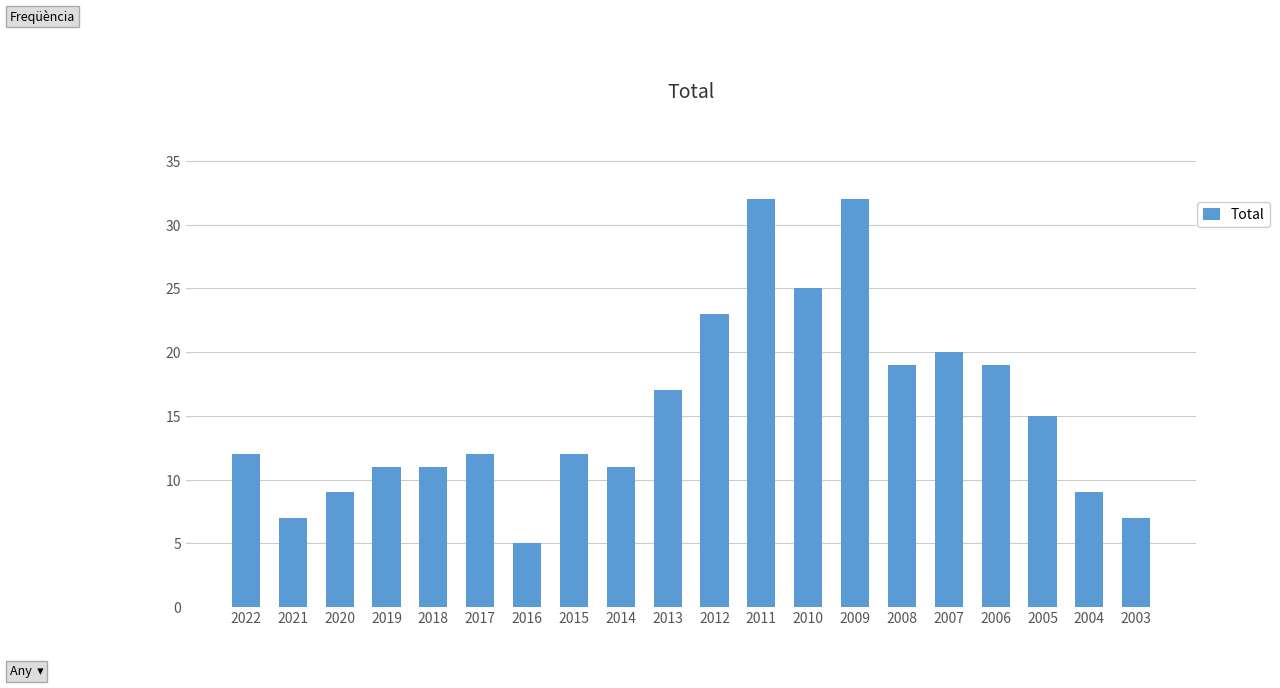

The chart shows a value of 10 at 2021. True or false?

False